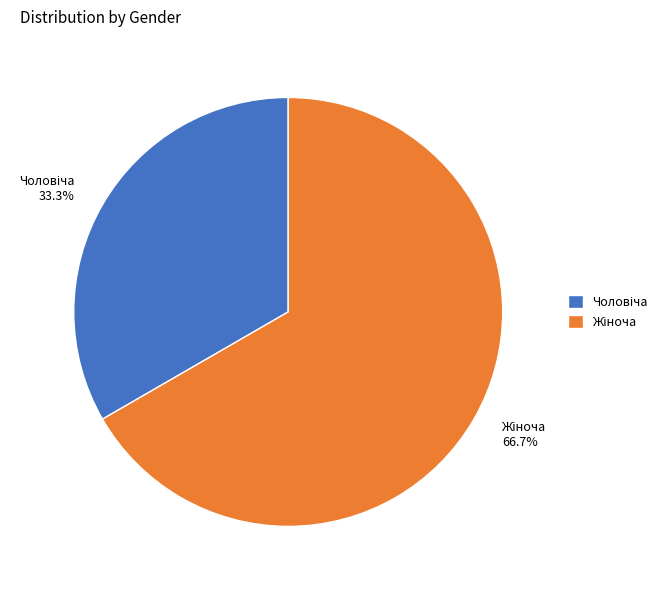

How many segments does this pie chart have?

2